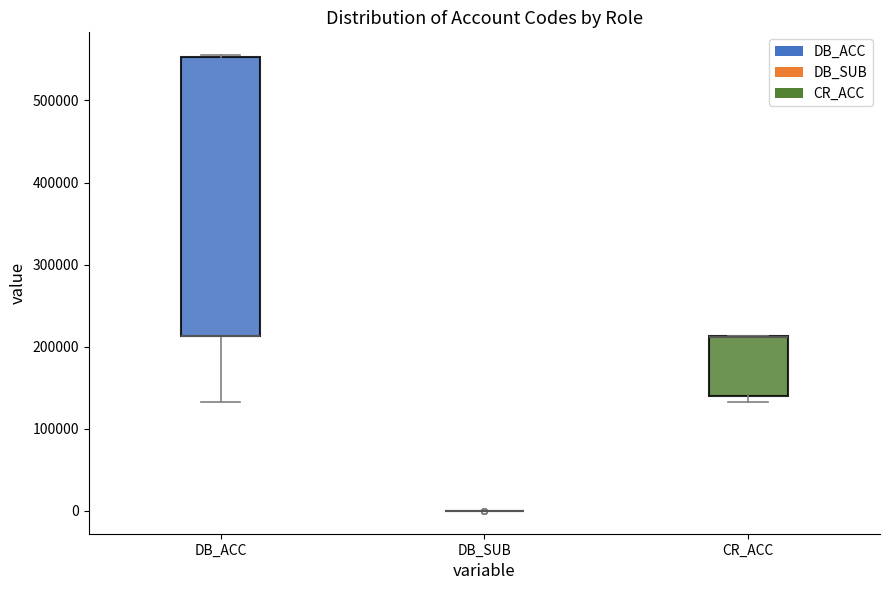

Reading left to right, read every box against the y-axis: the position of its median line, the range the box covers, and the ends of its whiskers. The values are not printed on the chart, so give them approximately, as read against the axis.

DB_ACC: median 210000 (drawn on the box's lower edge), box 210000 to 550000, whiskers 130000 to 560000
DB_SUB: box collapsed to a line at 0, whiskers 0 to 0
CR_ACC: median 210000 (drawn on the box's upper edge), box 140000 to 210000, whiskers 130000 to 210000